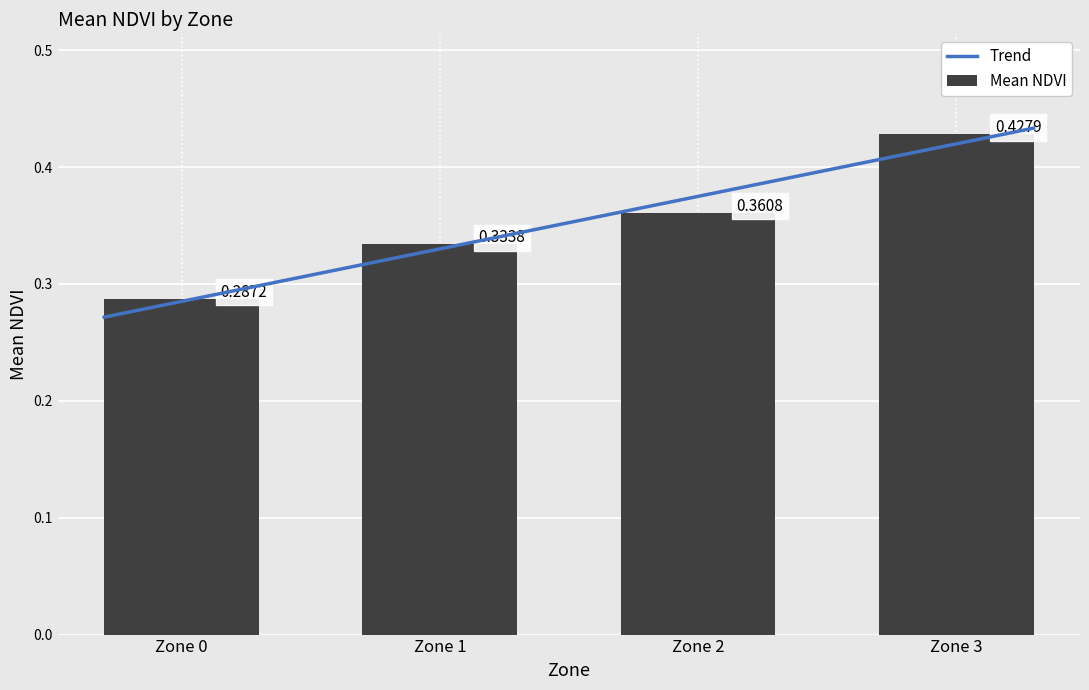

List the labels in order of Mean NDVI value, largest first.

Zone 3, Zone 2, Zone 1, Zone 0